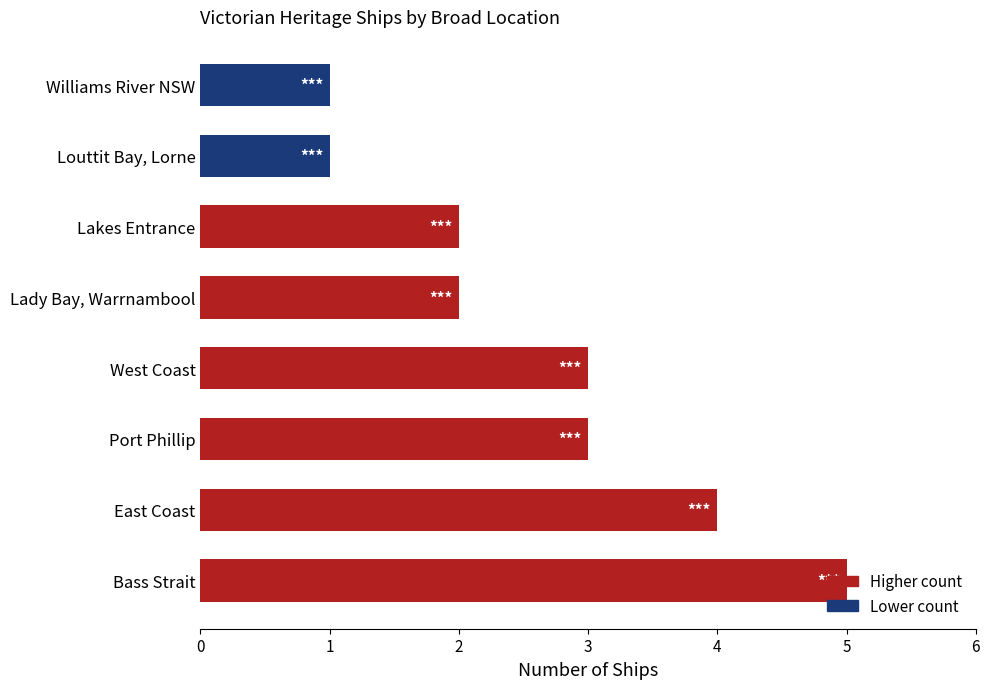

How many series are shown in this chart?

1